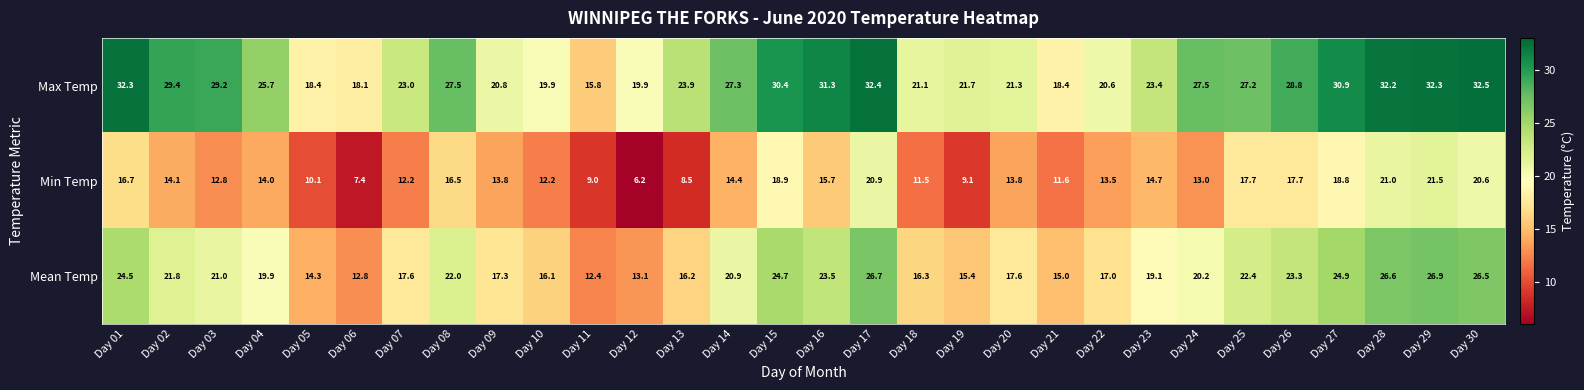

At which category is the sum across all series the highest?

Day 29